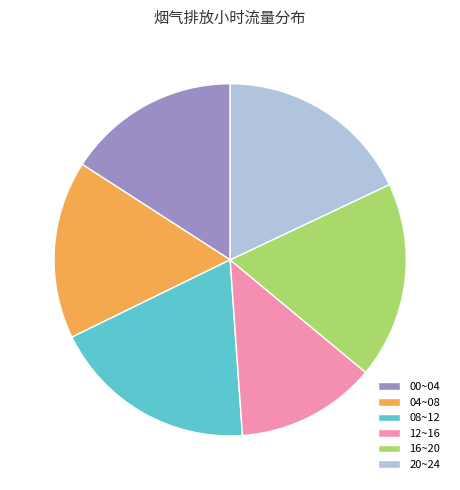

Is it true that 04~08 is 29% of the pie?

False